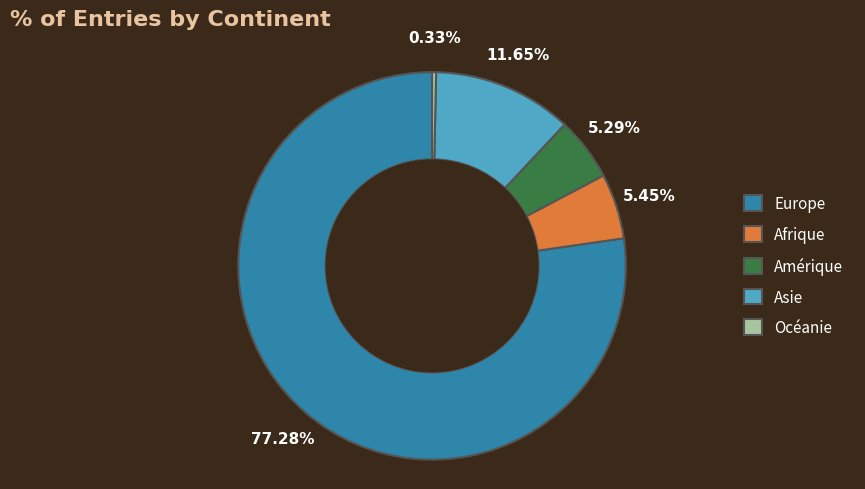

Does any single category account for the majority?

Yes